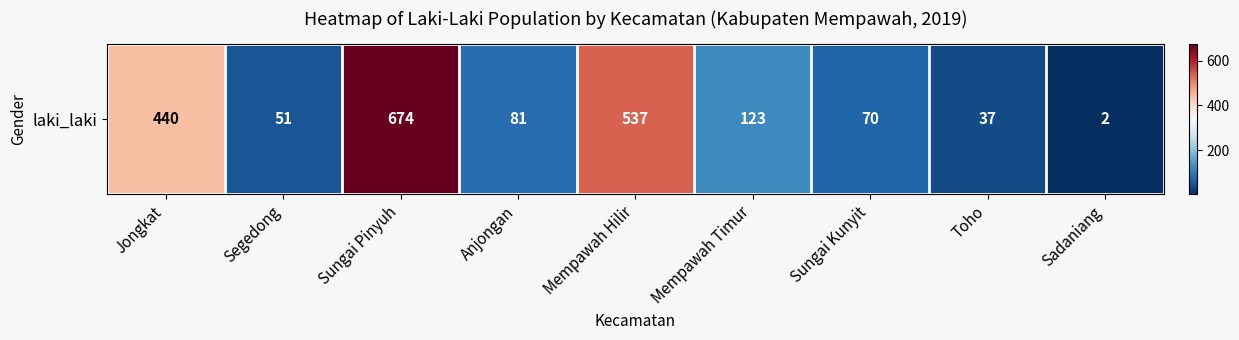

What is the ratio of the value at Toho to the value at Mempawah Timur?

0.3